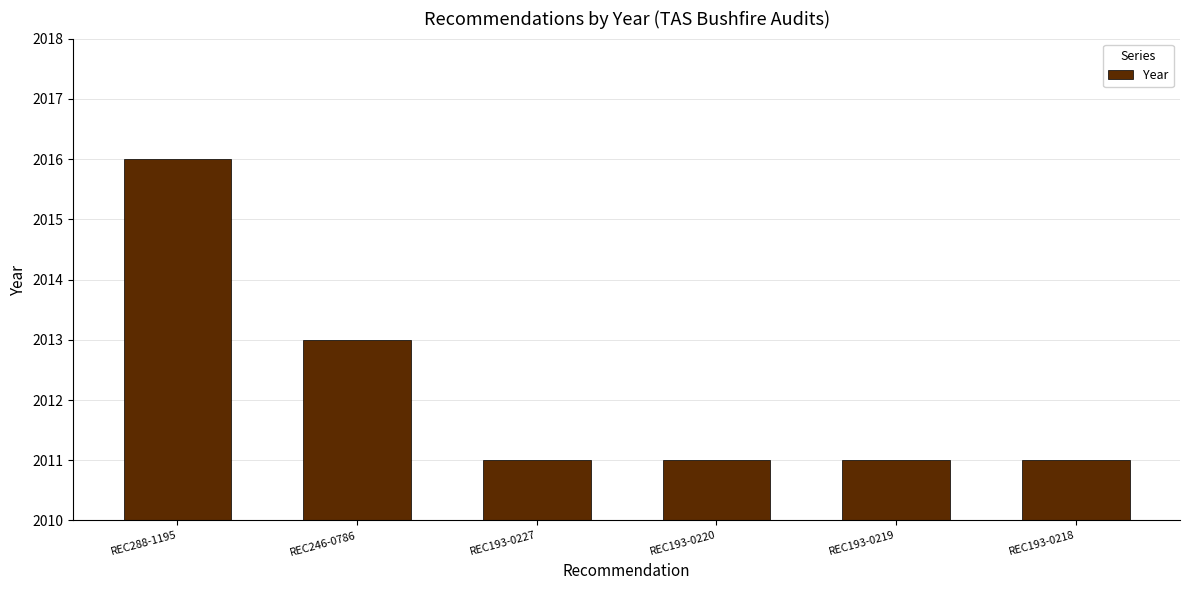

How many values are between 2011 and 2013?

5